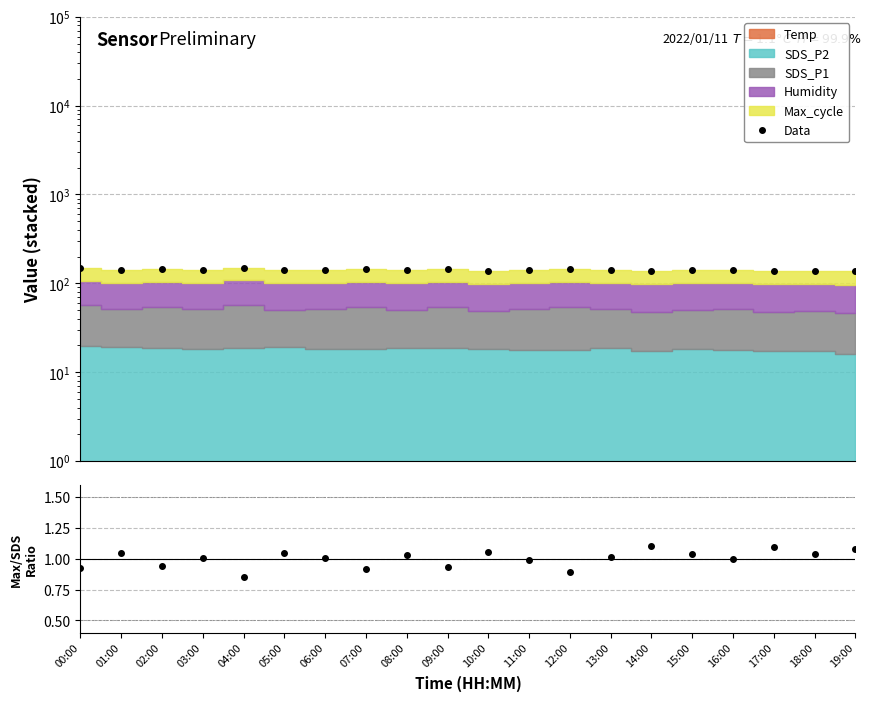

Between 02:00 and 16:00, which series saw the biggest shift?

Data